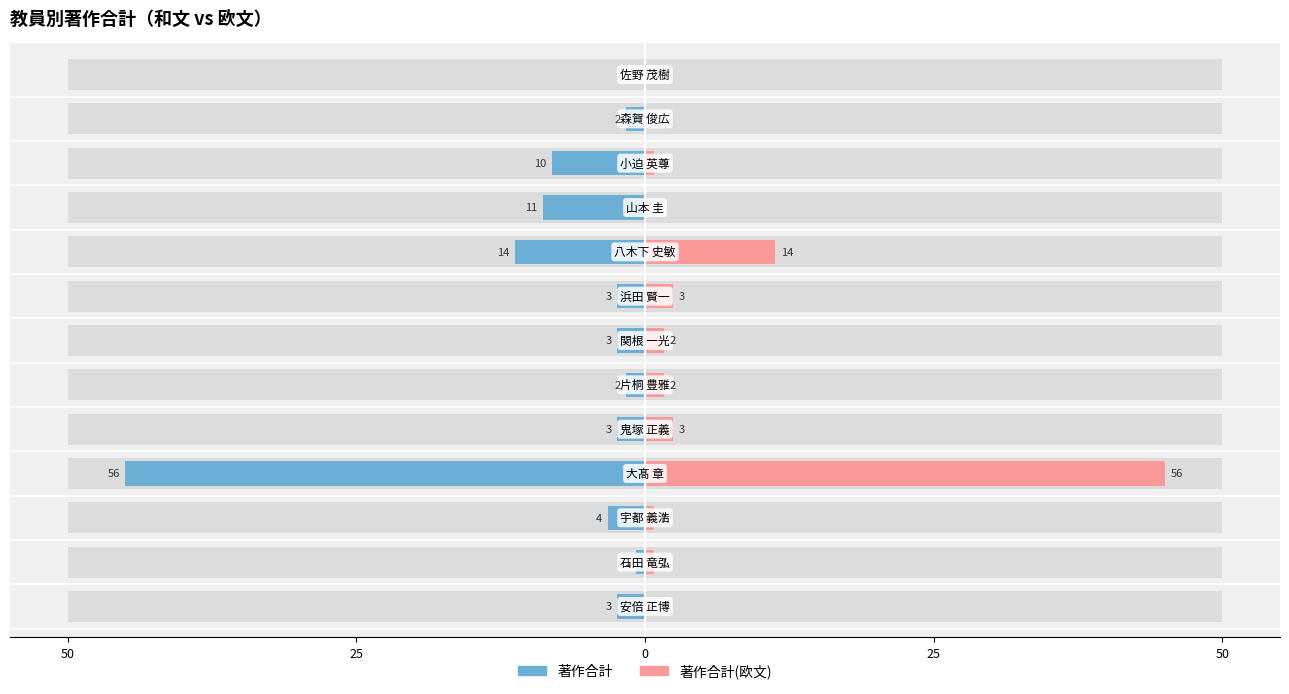

How many bars are there in each group?

2